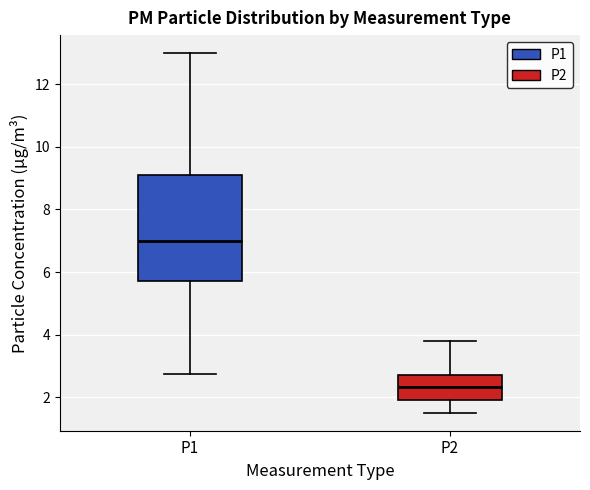

Reading left to right, transcribe this box plot: for each box, give where its median line is, the range the box spans, and where its two whiskers end, as read against the y-axis. The values are not printed on the chart, so give them approximately, as read against the axis.

P1: median 7.0, box 5.6 to 9.2, whiskers 2.8 to 13.0
P2: median 2.4, box 2.0 to 2.8, whiskers 1.6 to 3.8